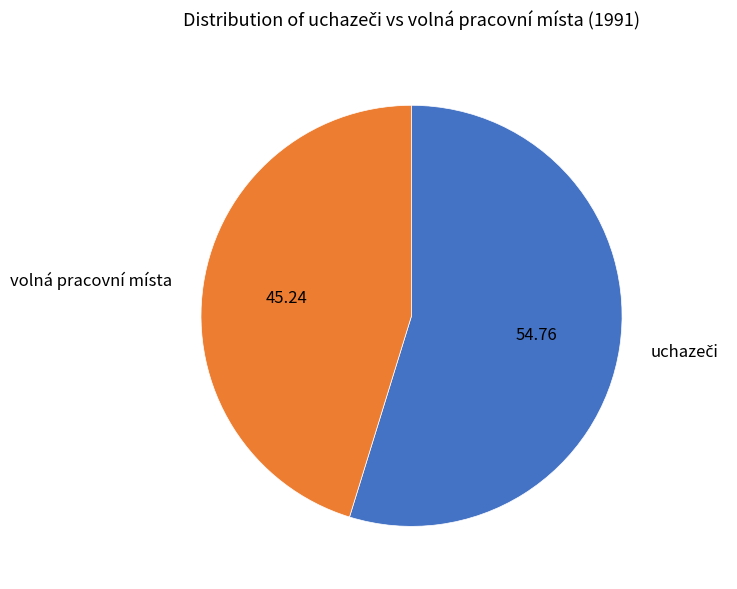

Is it true that volná pracovní místa is 45% of the pie?

True